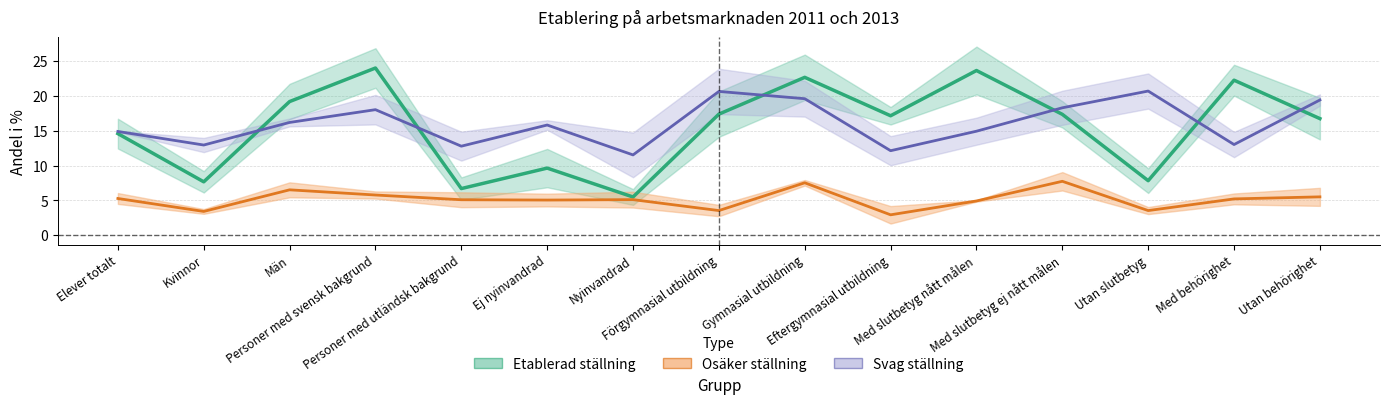

What is the highest value of the Etablerad ställning series?

24.0